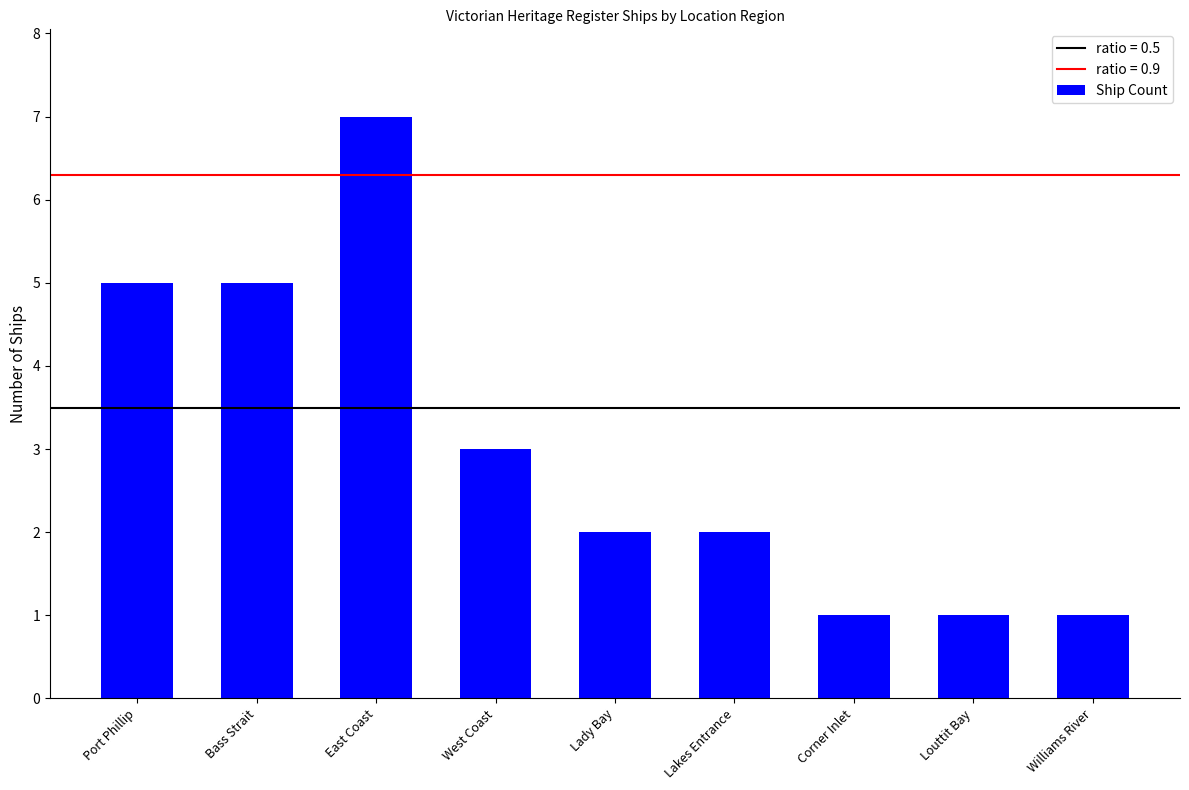

What is the value of the 5th bar from the left?

2